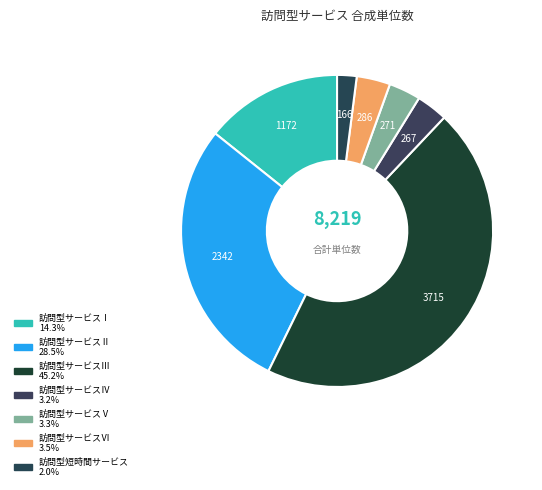

Is 訪問型サービスⅡ the majority of the pie?

No